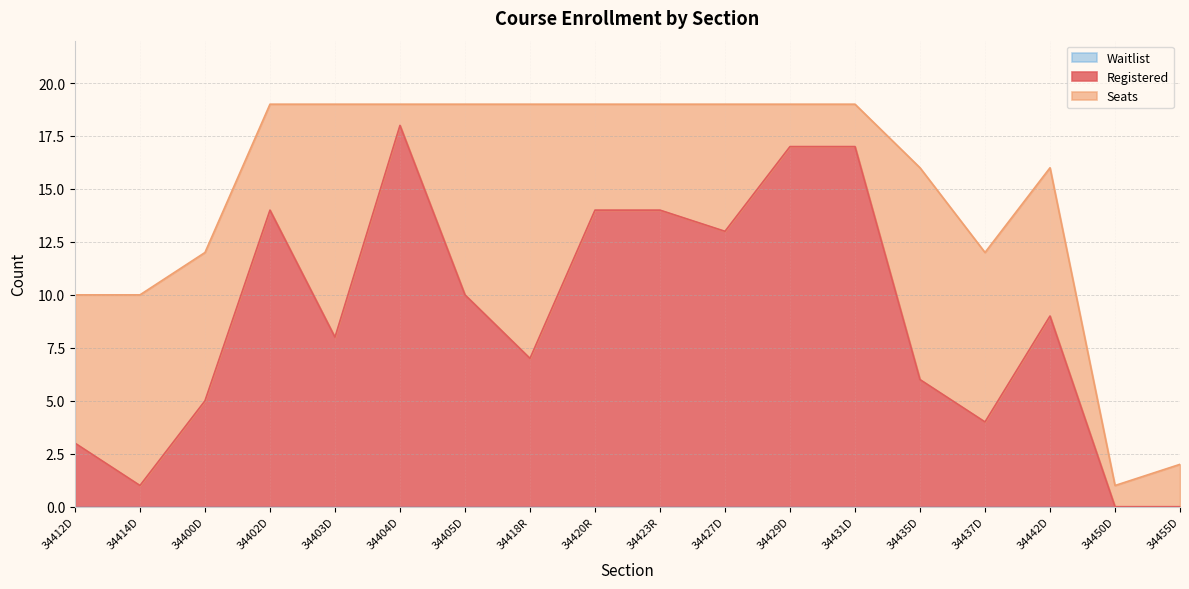

What position from the left is 34437D?

15